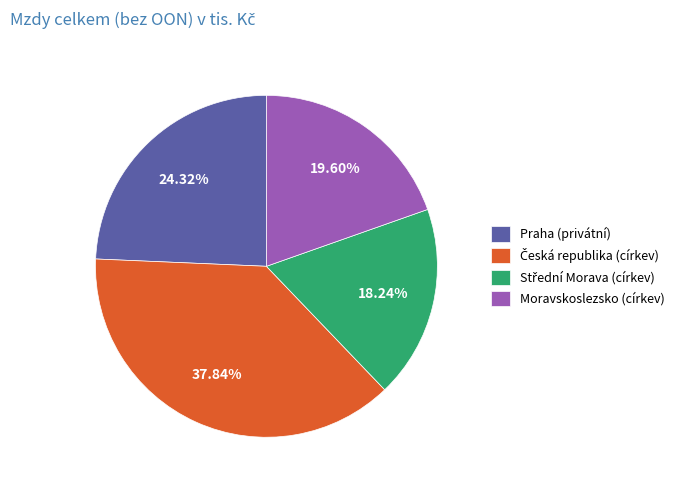

Does any single category account for the majority?

No